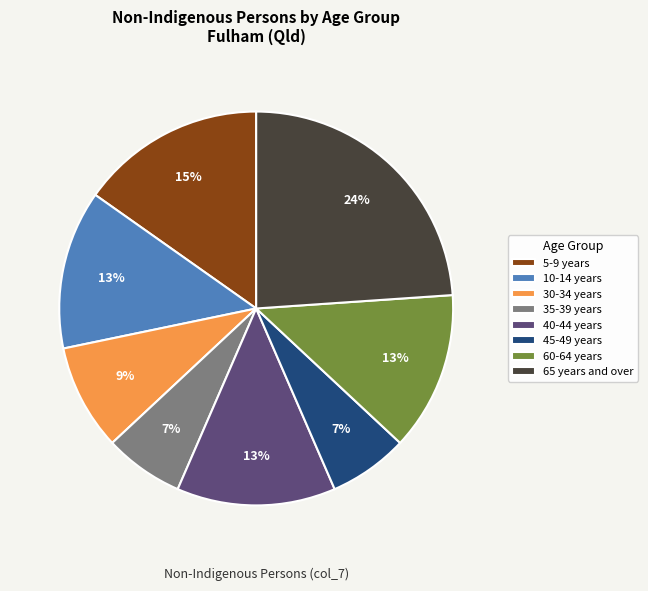

How many slices are in this pie chart?

8